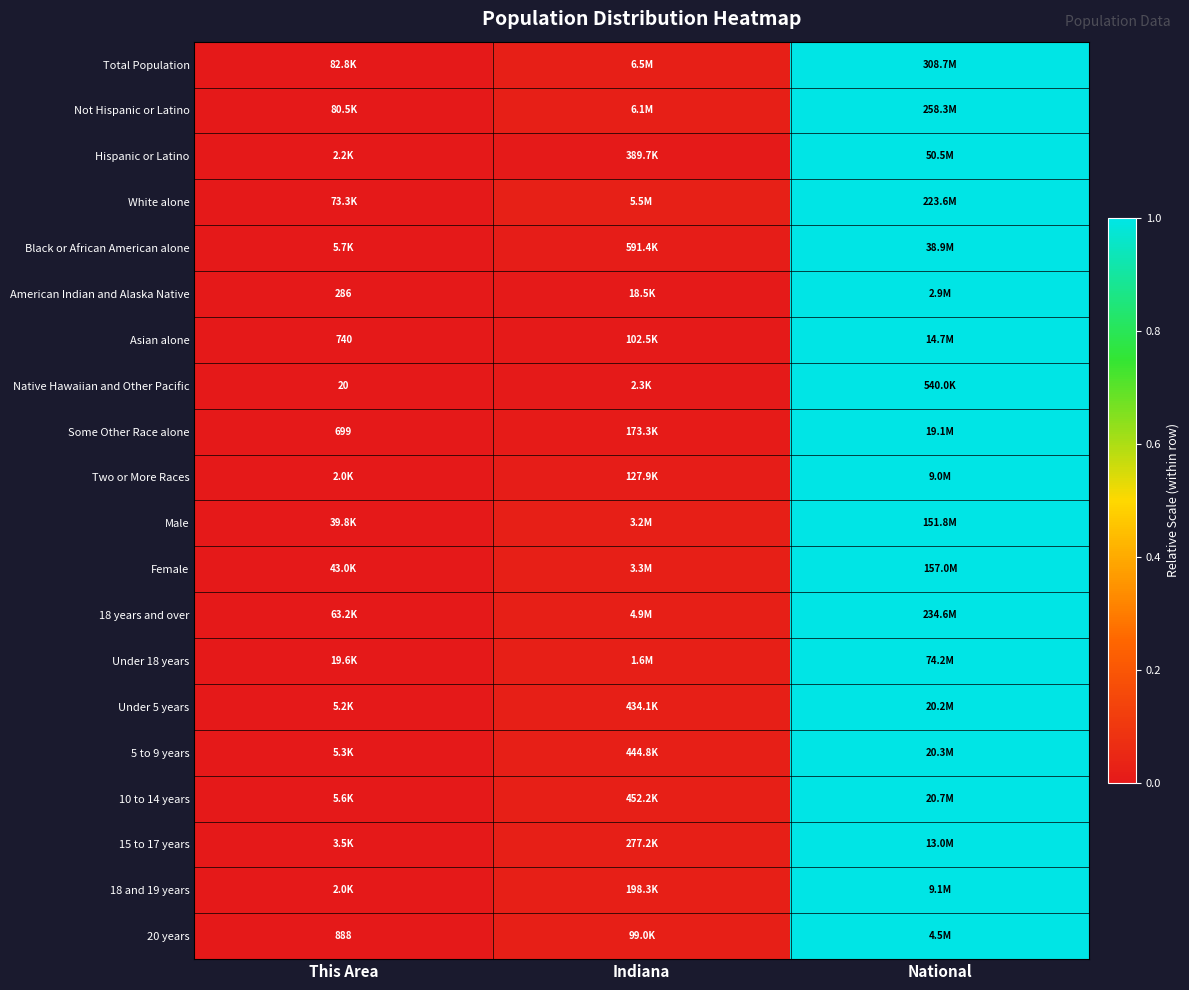

The Some Other Race alone series shows 0.0 at This Area. True or false?

True